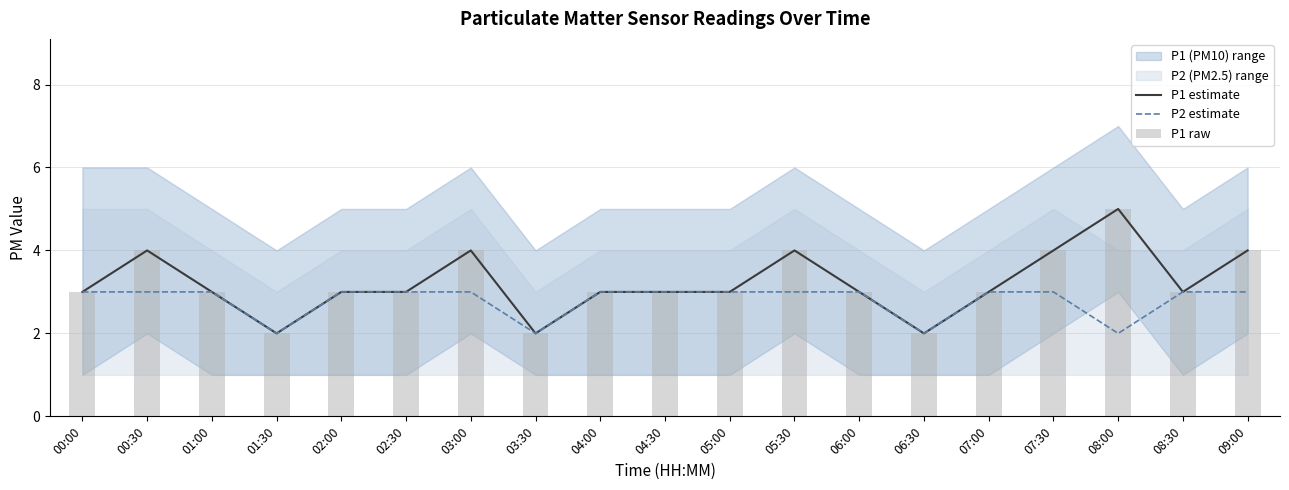

What is the label of the 4th bar from the left?

01:30